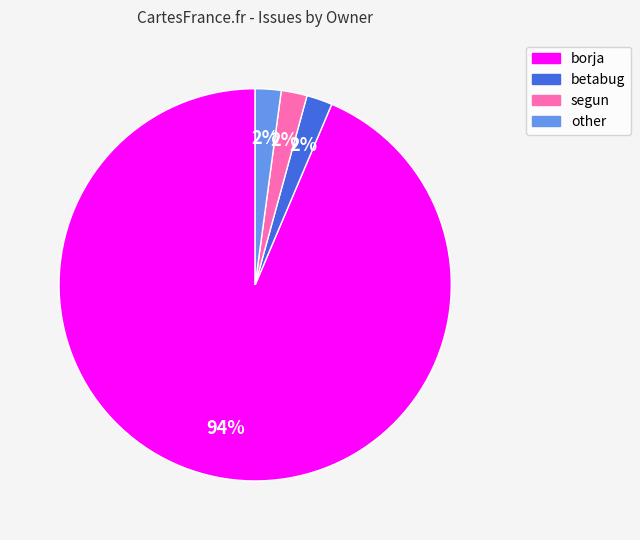

To the nearest percent, what is the combined percentage of segun and betabug?

4%